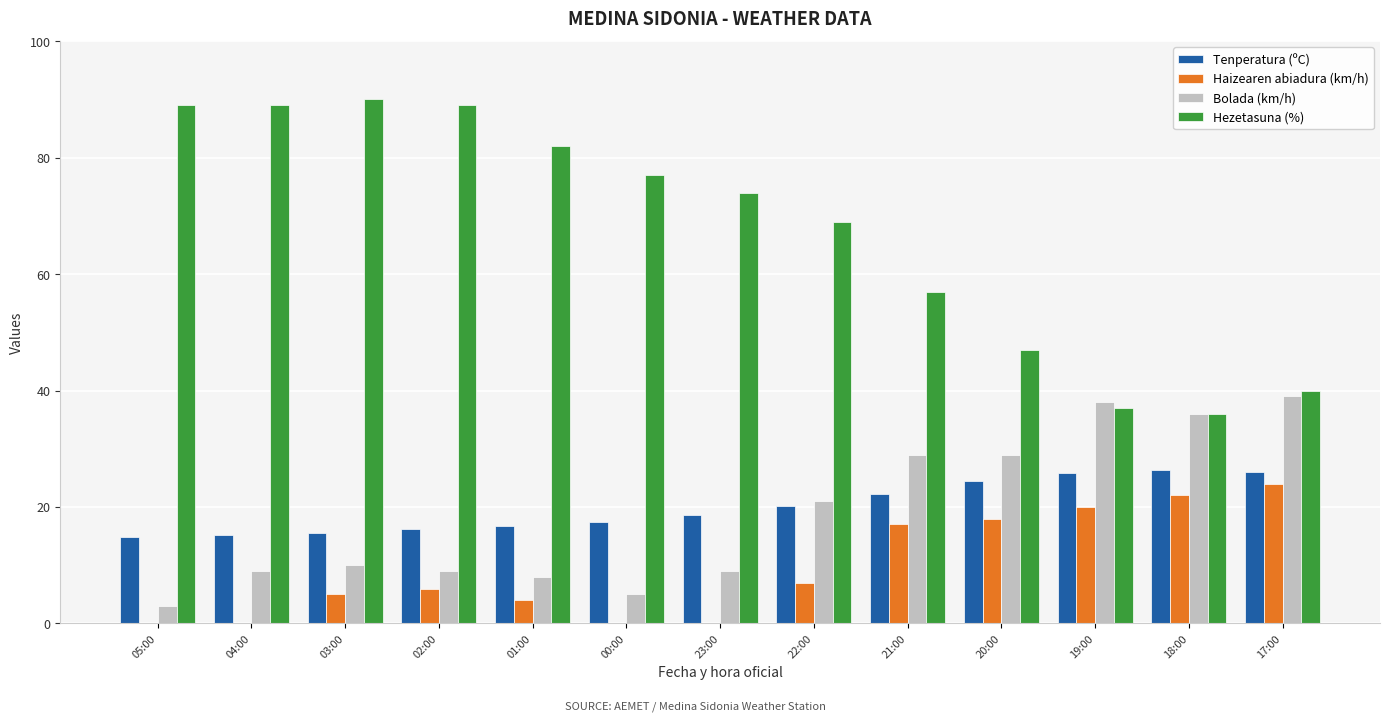

Which series has the largest total across all categories?

Hezetasuna (%)